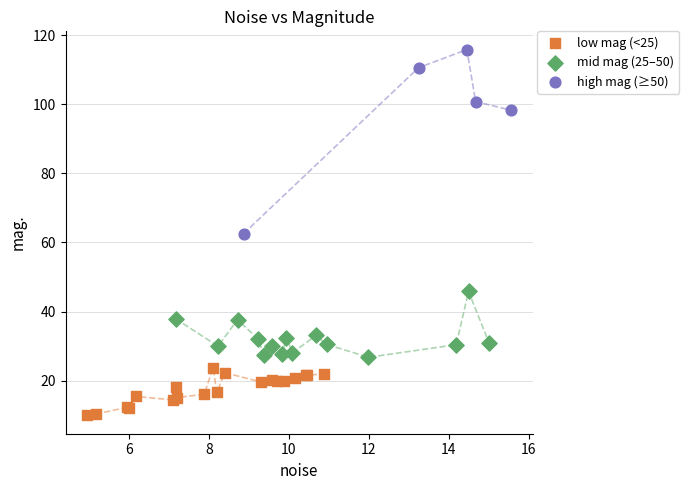

Which series has the largest Y range (max minus min)?

high mag (≥50)